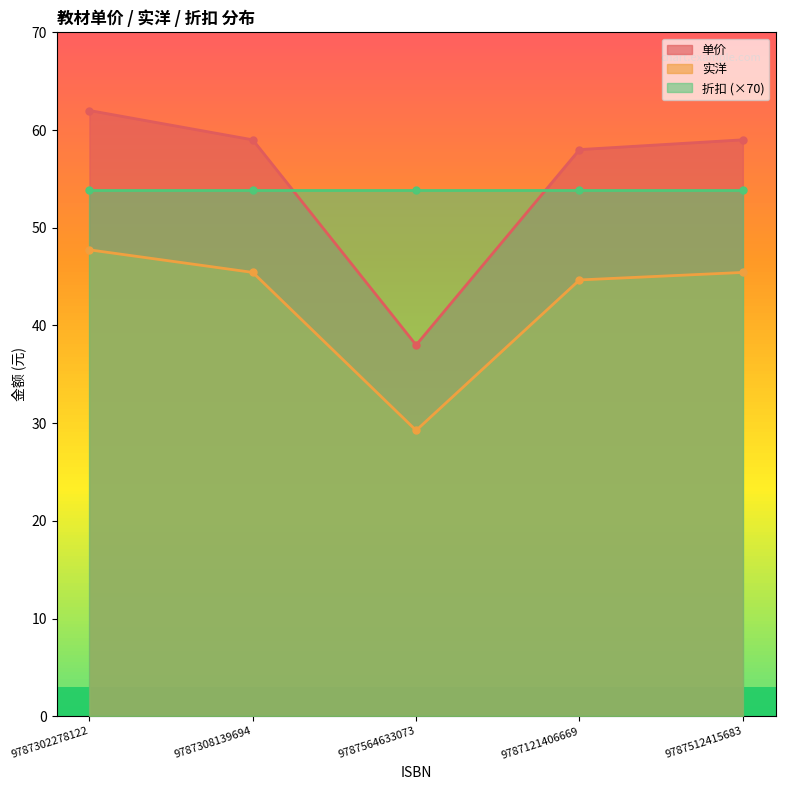

How many values in the 实洋 series exceed 45?

3